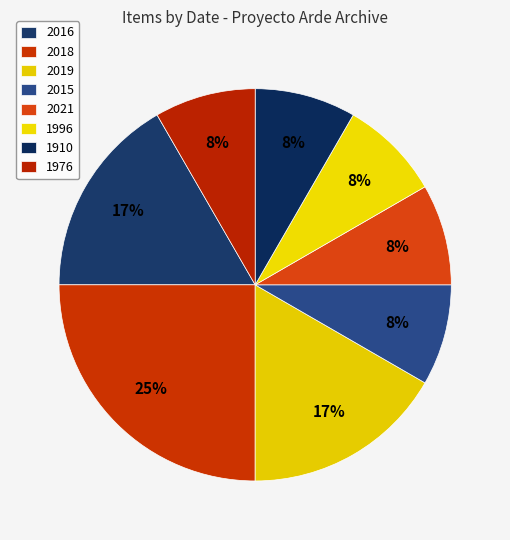

Combined, what portion of the pie is 2021 and 1910?

16.7%